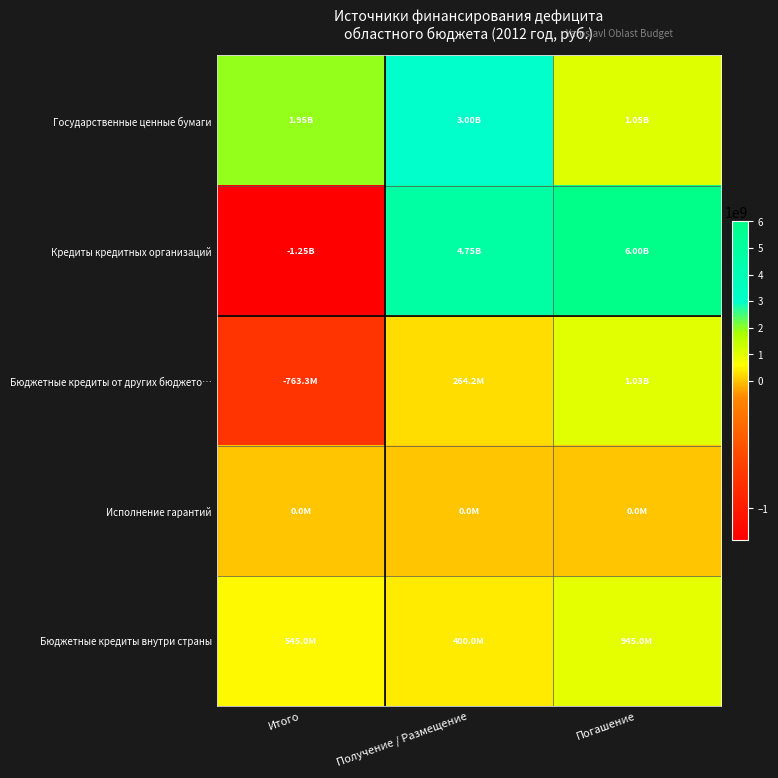

Rank the series at Итого from highest to lowest value.

Государственные ценные бумаги, Бюджетные кредиты внутри страны, Исполнение гарантий, Бюджетные кредиты от других бюджето…, Кредиты кредитных организаций